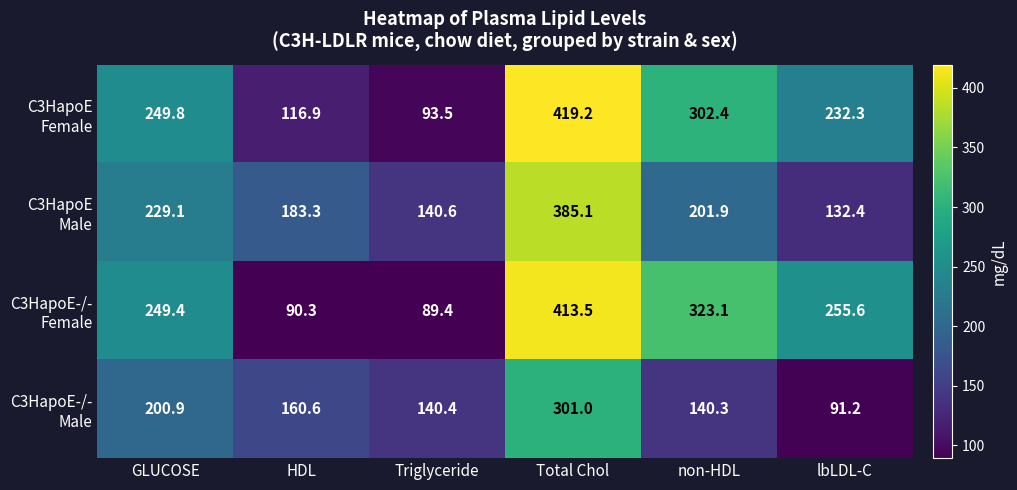

What is the total value across all series at Total Chol?

1518.8